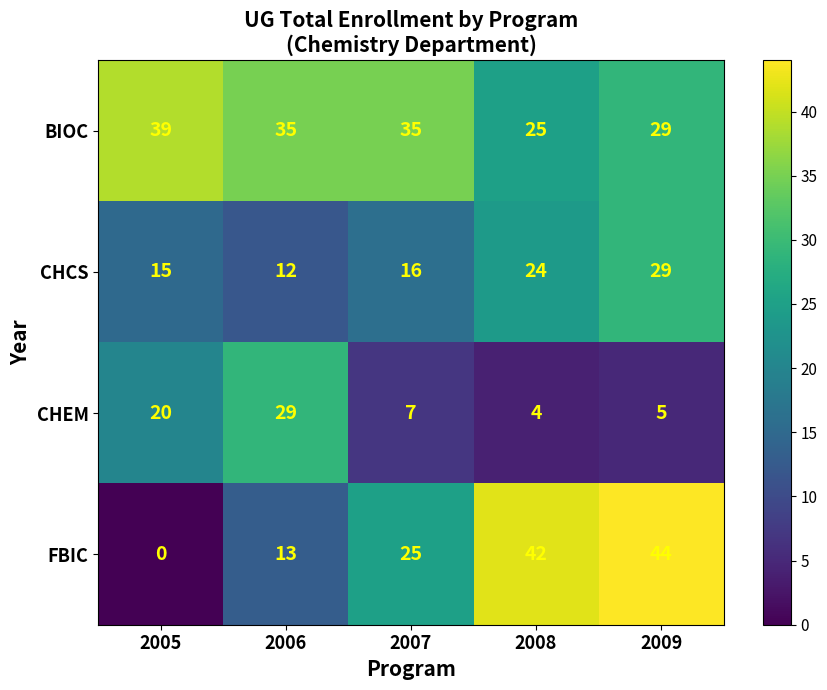

Rank the series at 2007 from highest to lowest value.

BIOC, FBIC, CHCS, CHEM